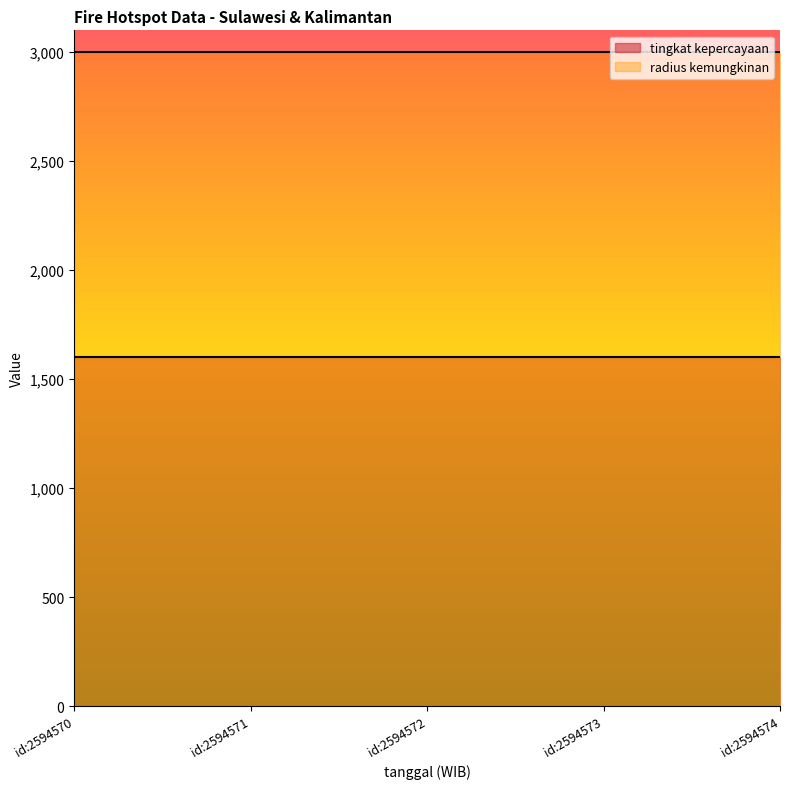

Which category has the highest value across all series?

2021-02-27 id:2594570